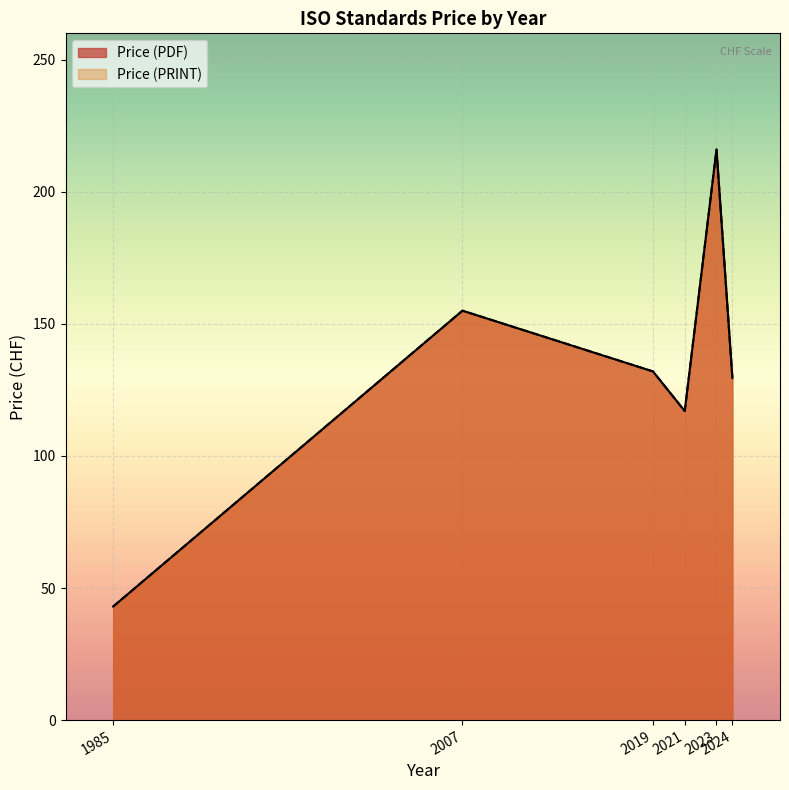

What is the total value across all series at 2021?

442